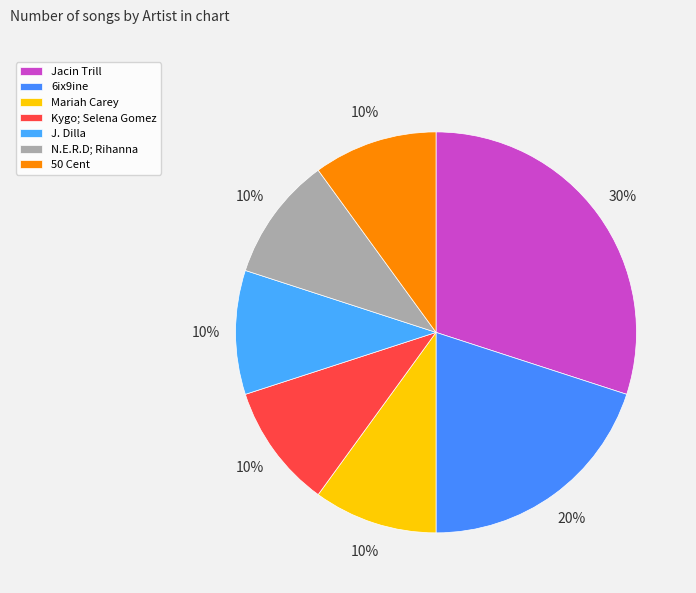

Which category has the smallest portion of the pie?

Mariah Carey